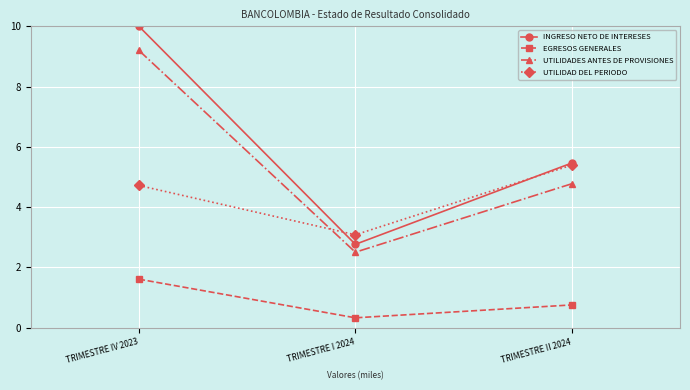

What is the difference between the maximum and minimum values in the UTILIDADES ANTES DE PROVISIONES series?

6.7